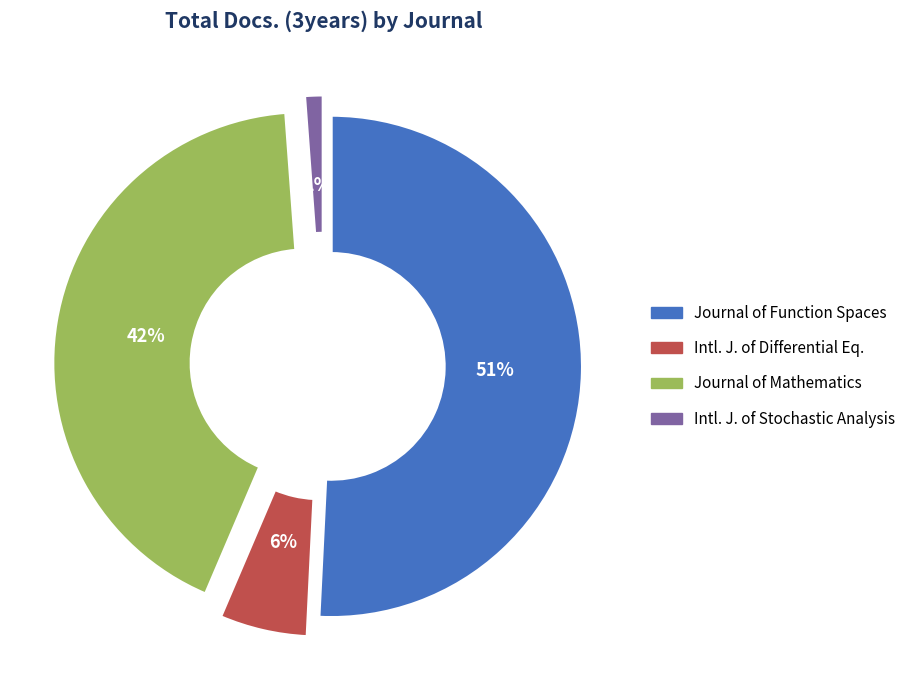

To the nearest percent, what is the average slice percentage?

25%